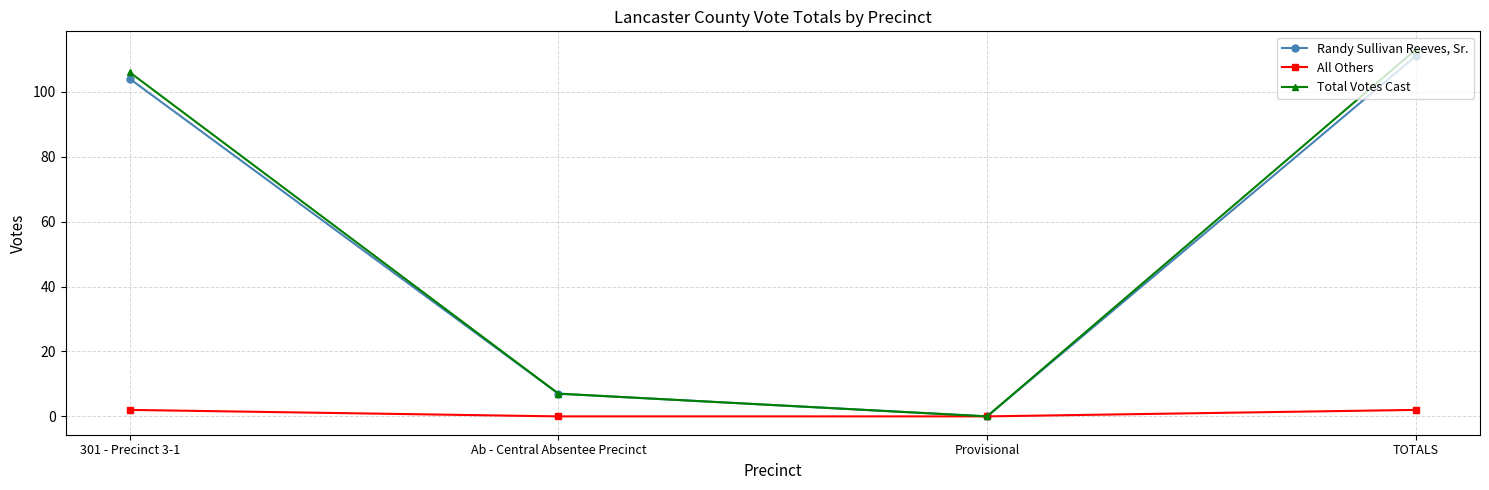

At how many categories does at least one series exceed 51?

2